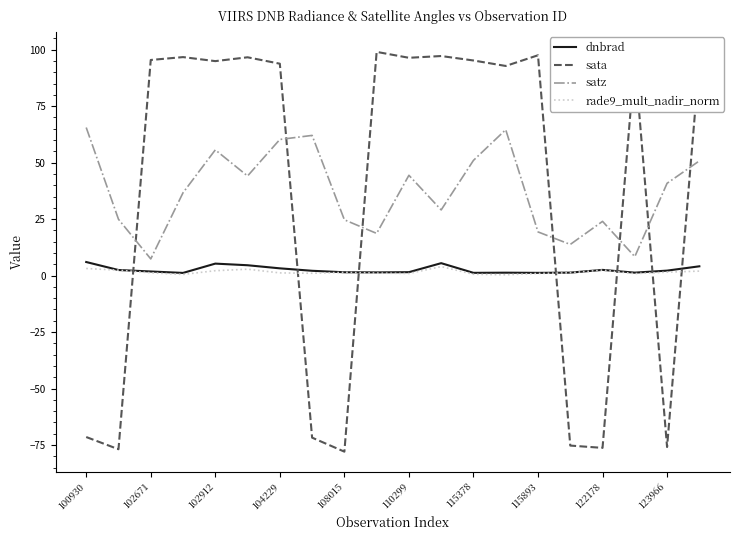

How many times do sata and dnbrad cross each other?

7